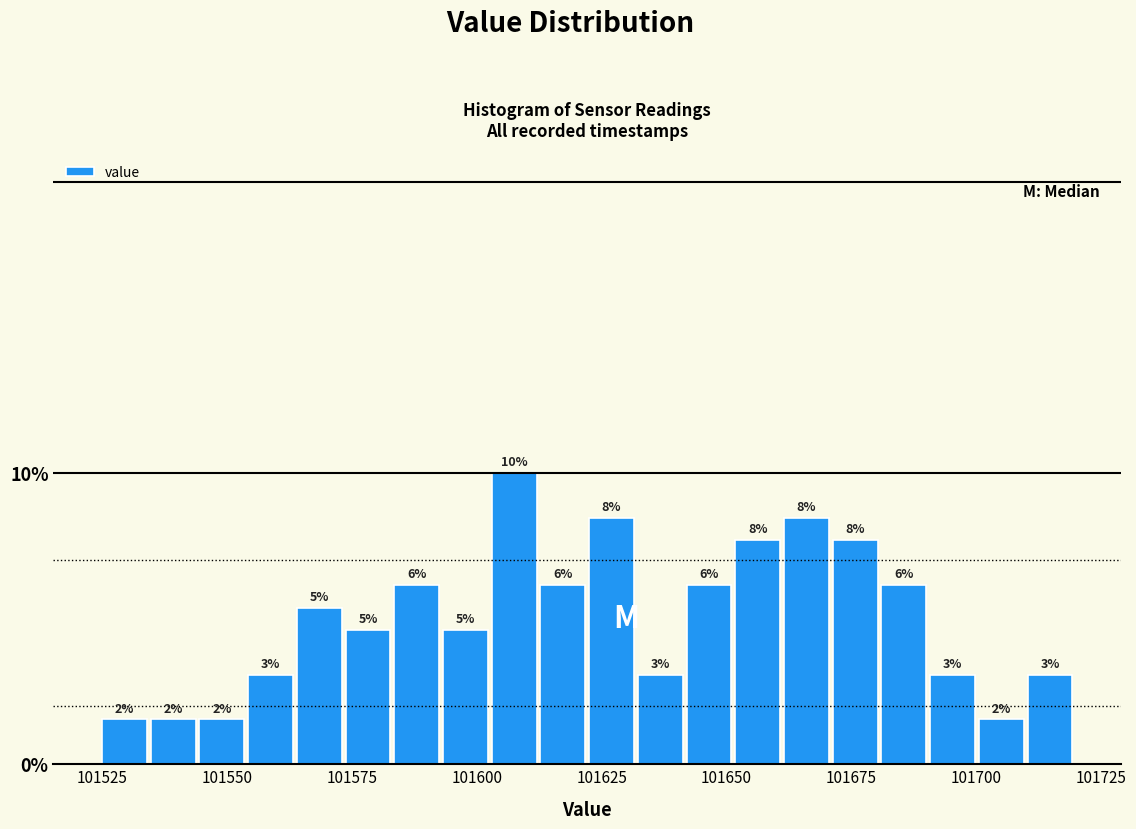

Around what value on the x-axis is the tallest bar? Give the approximate position of its centre, as read against the axis.

101605